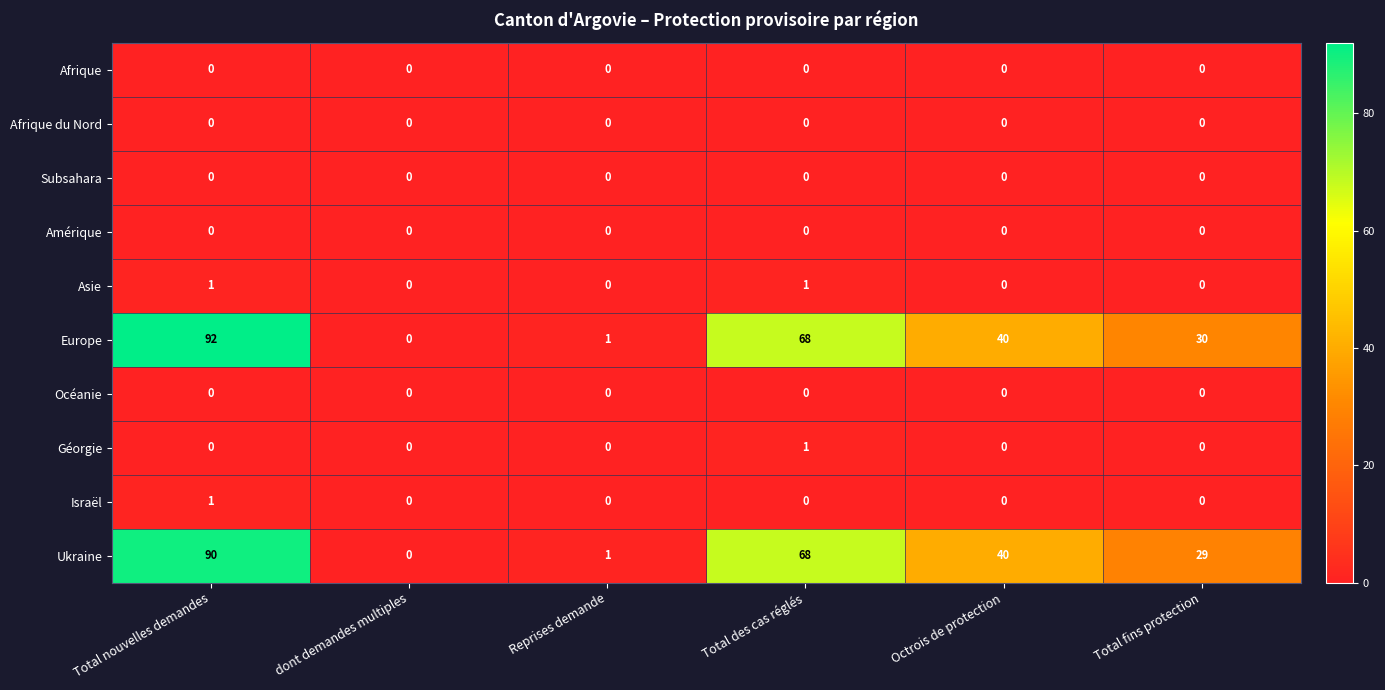

What is the spread (max minus min) of values at Total nouvelles demandes?

92